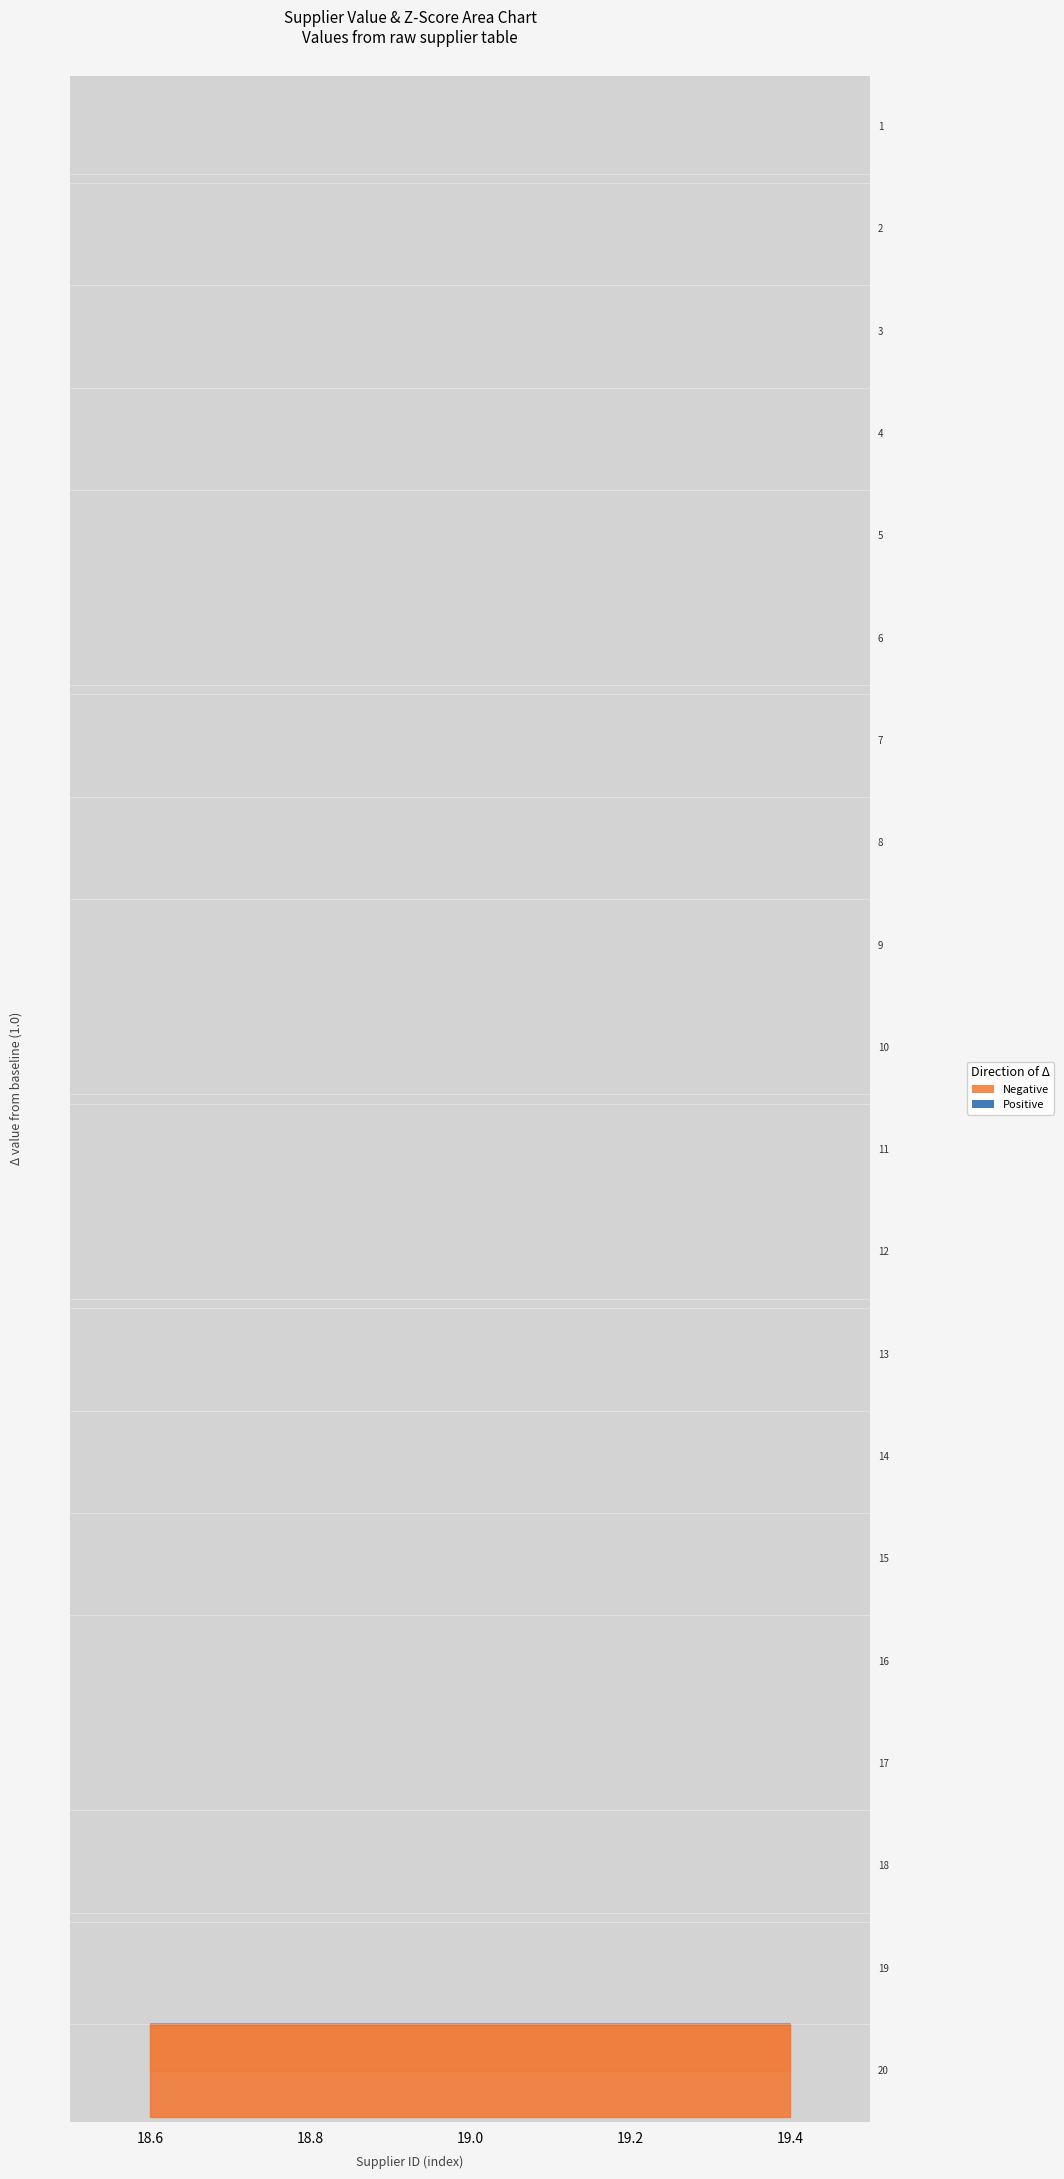

What is the sum of all z_score values?

-69.6